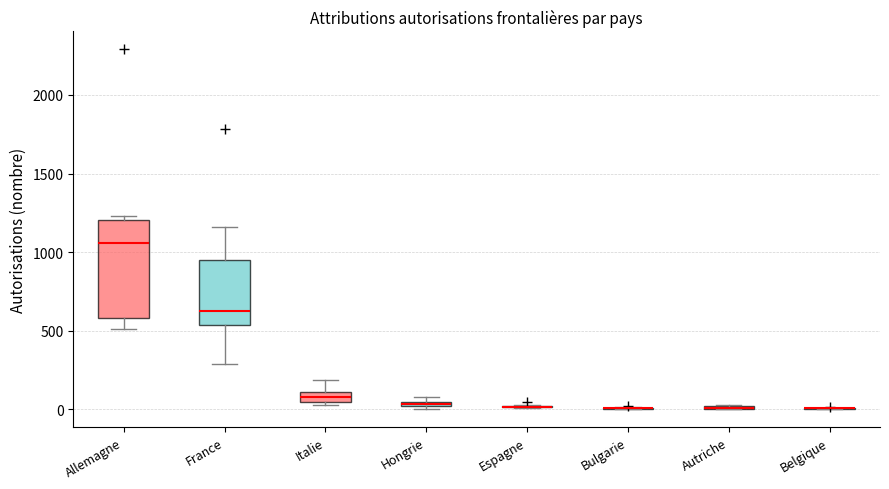

Which box is the tallest, from its lower edge to its upper edge?

Allemagne